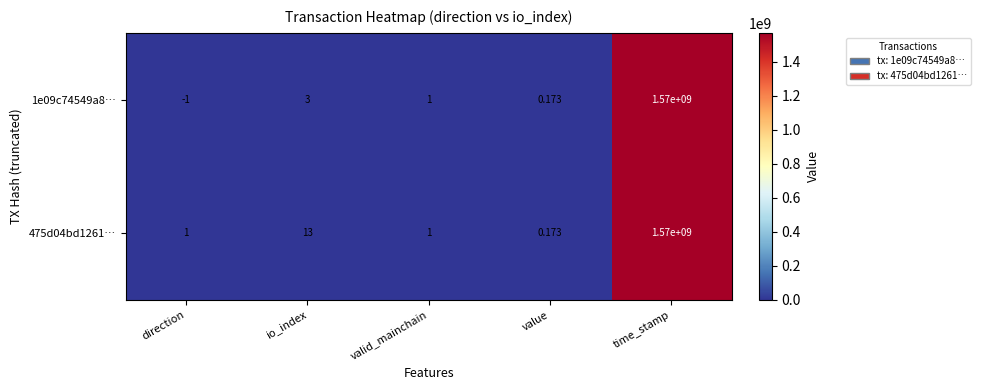

Rank the categories by 1e09c74549a8… value from lowest to highest.

direction, value, valid_mainchain, io_index, time_stamp